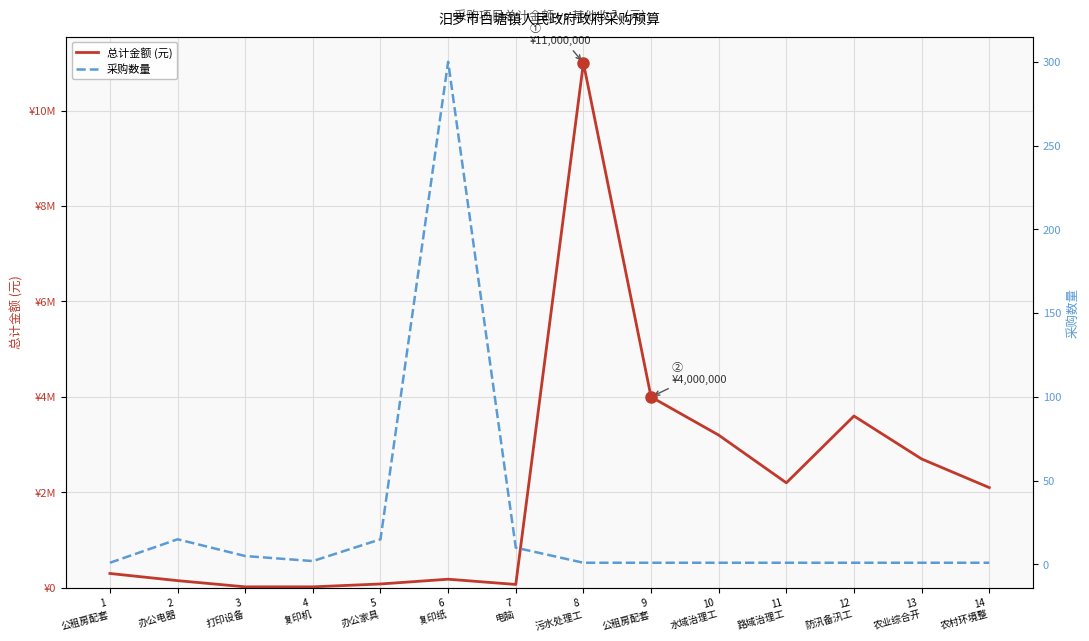

Where is the first local maximum for 采购数量?

2
办公电器